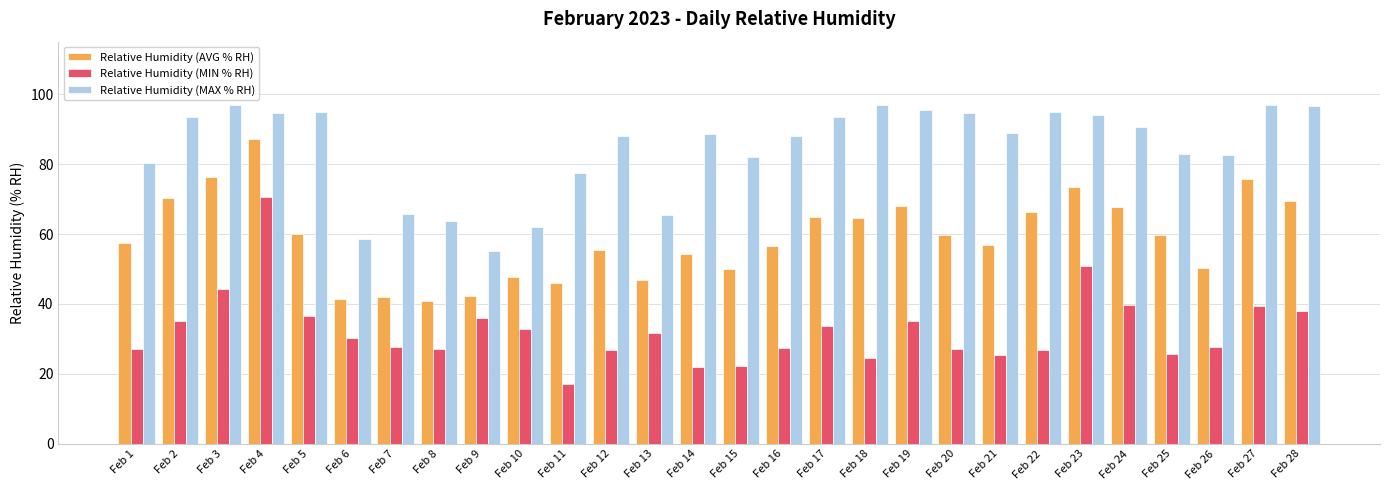

True or false: Relative Humidity (AVG % RH) has a value of 25.1 at Feb 6.

False